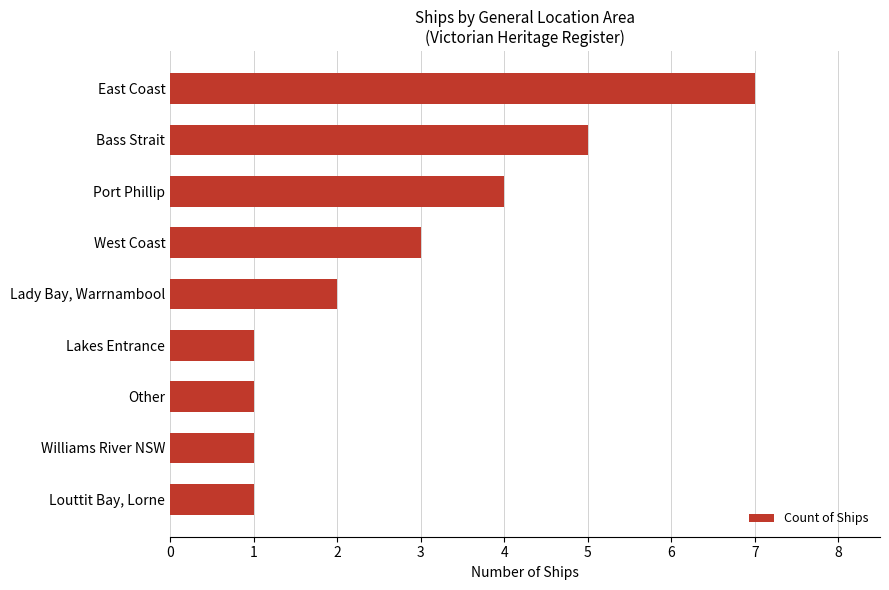

Is it true that the value at Lakes Entrance is 1?

True